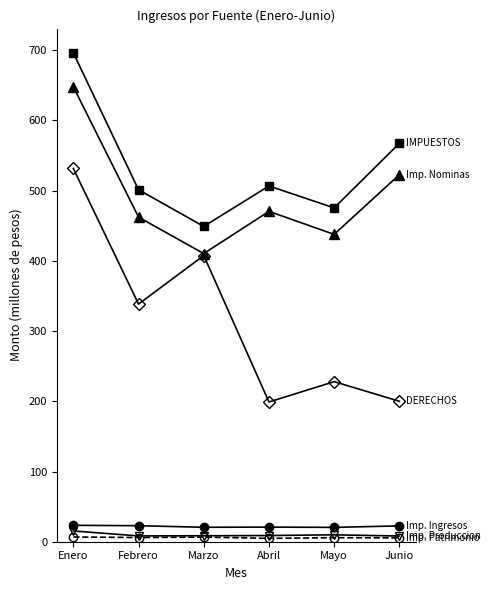

What is the difference between the highest and lowest values at Febrero?

495.2